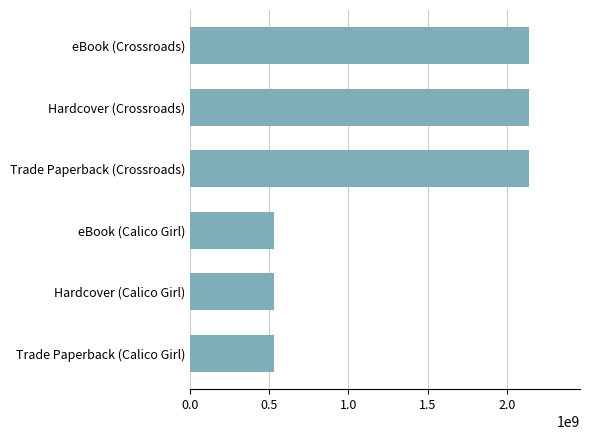

What is the value of the 1st bar from the top?

2142026520